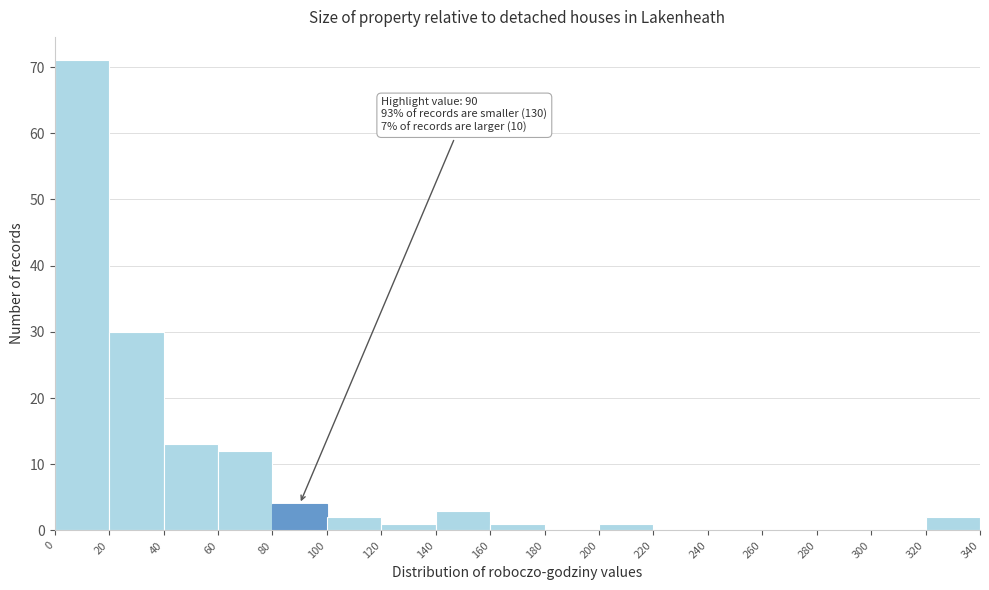

Over which range of the x-axis is the bar tallest?

0 to 20